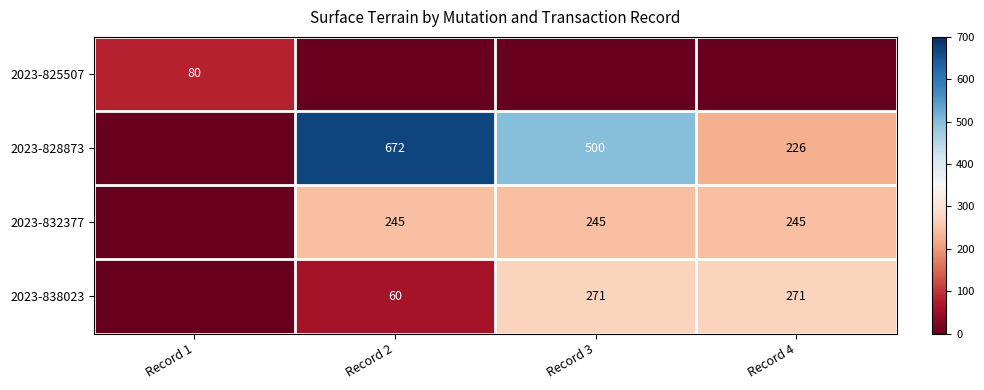

Is it true that 2023-832377 equals 111 at Record 3?

False